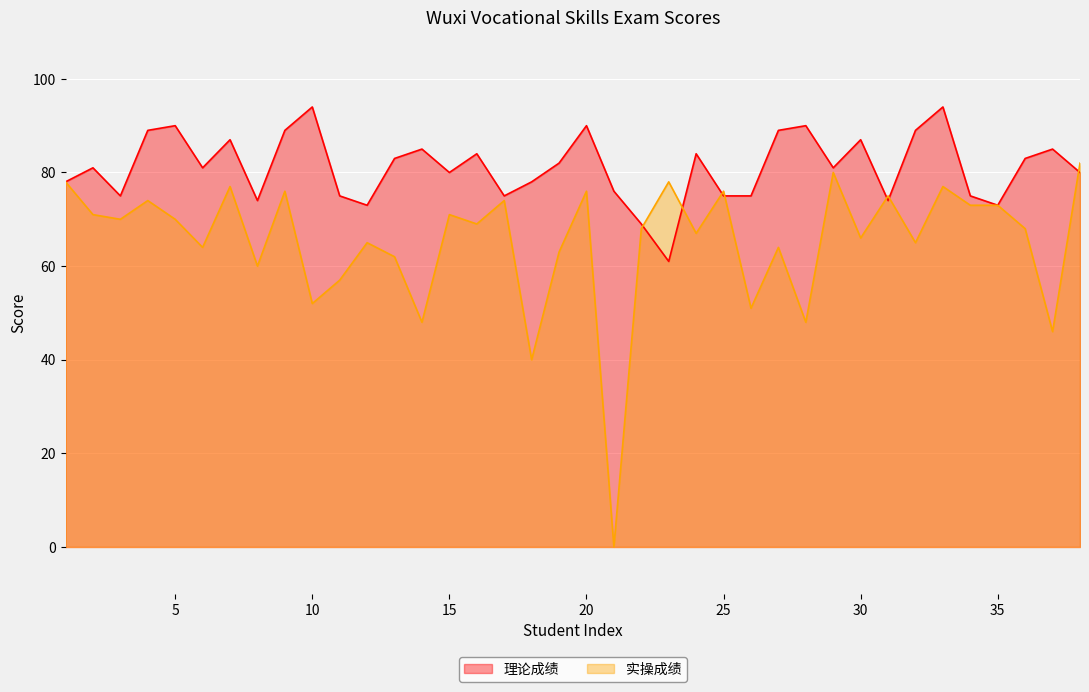

How many lines are shown in the chart?

2